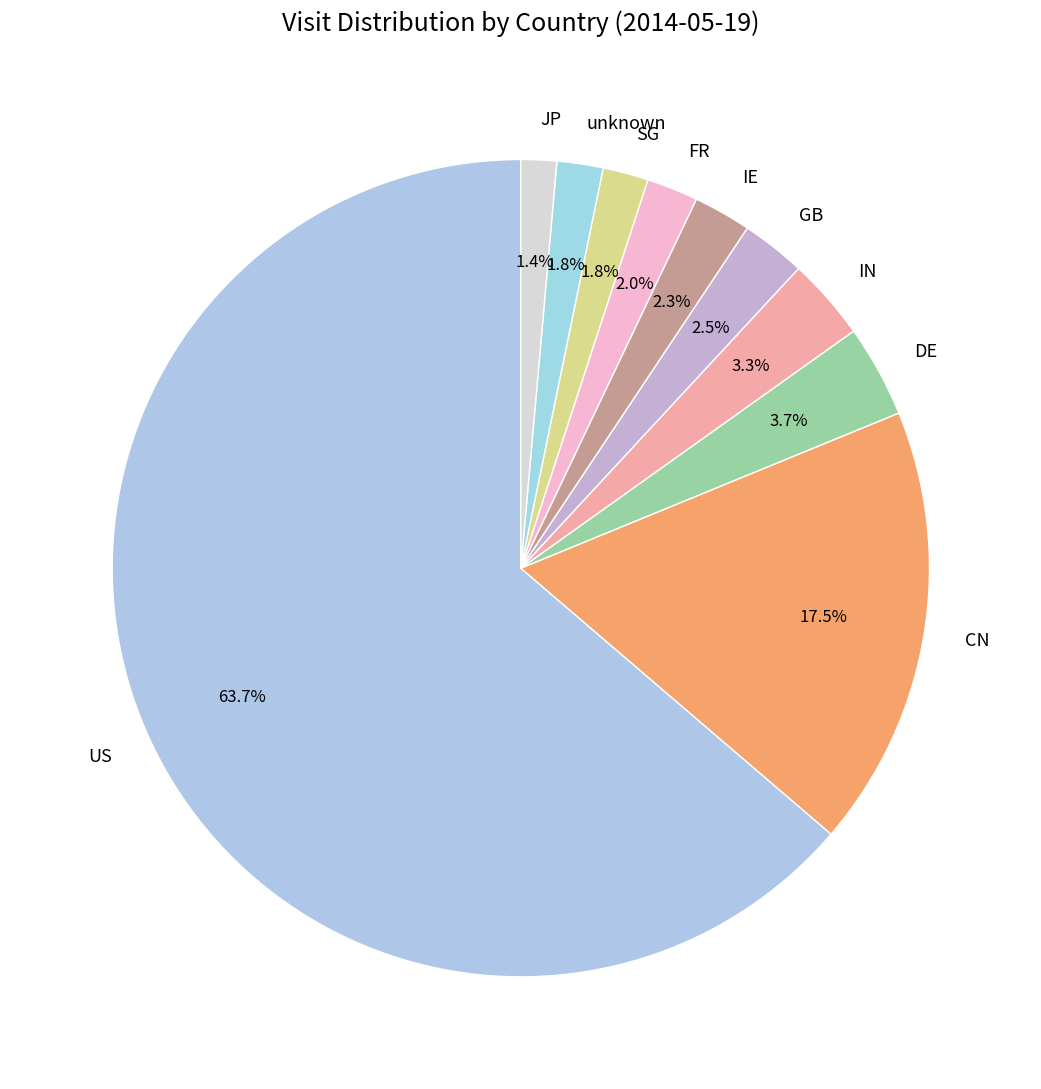

To the nearest percent, what is the average slice percentage?

10%